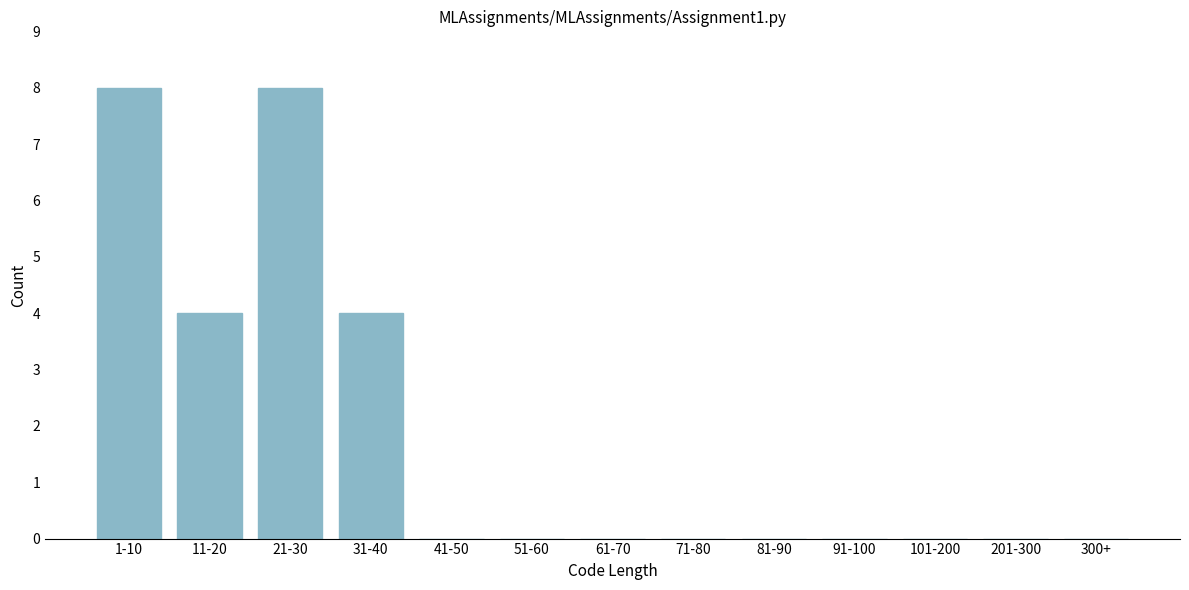

Reading right to left, transcribe all the data shown in this chart.

300+=0	201-300=0	101-200=0	91-100=0	81-90=0	71-80=0	61-70=0	51-60=0	41-50=0	31-40=4	21-30=8	11-20=4	1-10=8